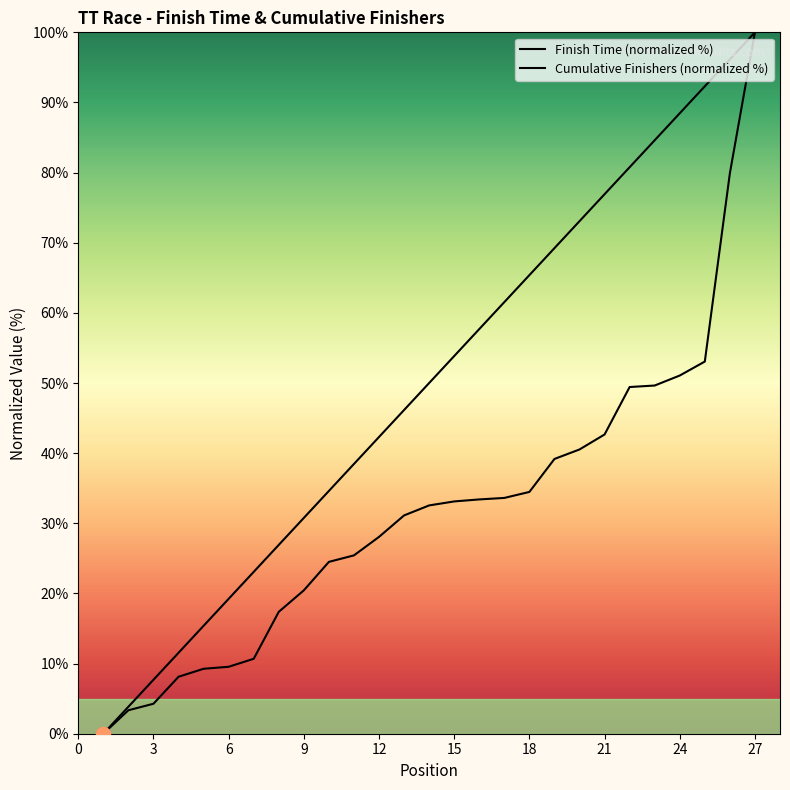

Does the chart display data point markers on the line(s)?

No